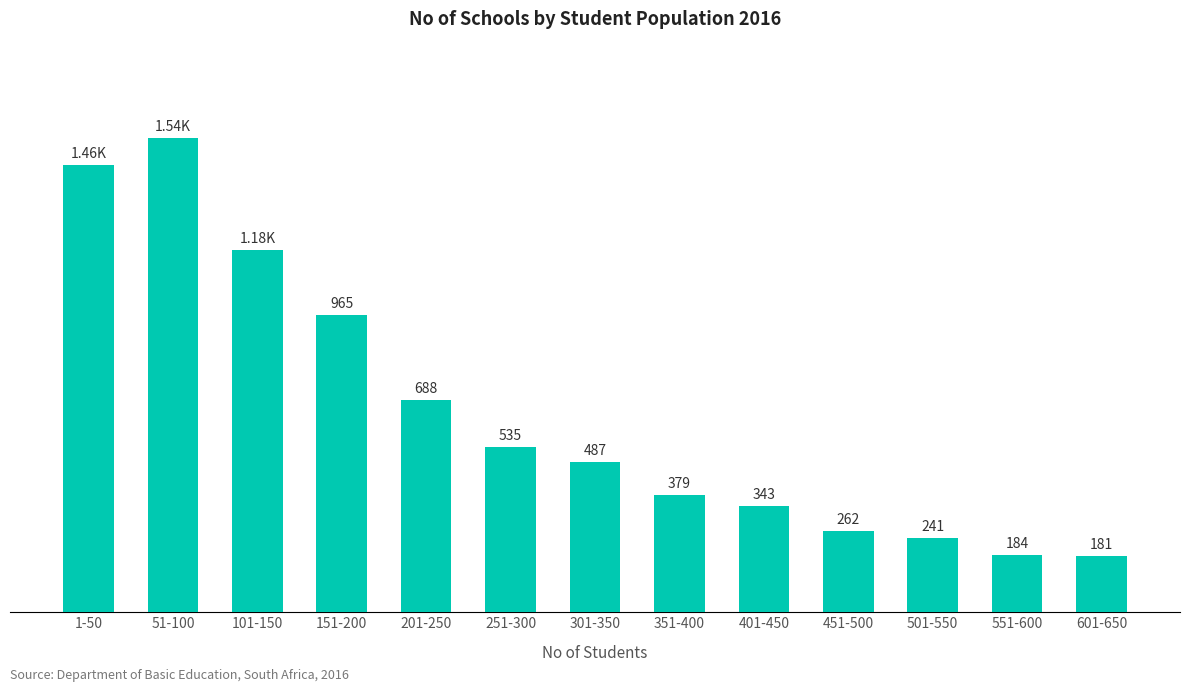

Rank the categories by value from lowest to highest.

601-650, 551-600, 501-550, 451-500, 401-450, 351-400, 301-350, 251-300, 201-250, 151-200, 101-150, 1-50, 51-100